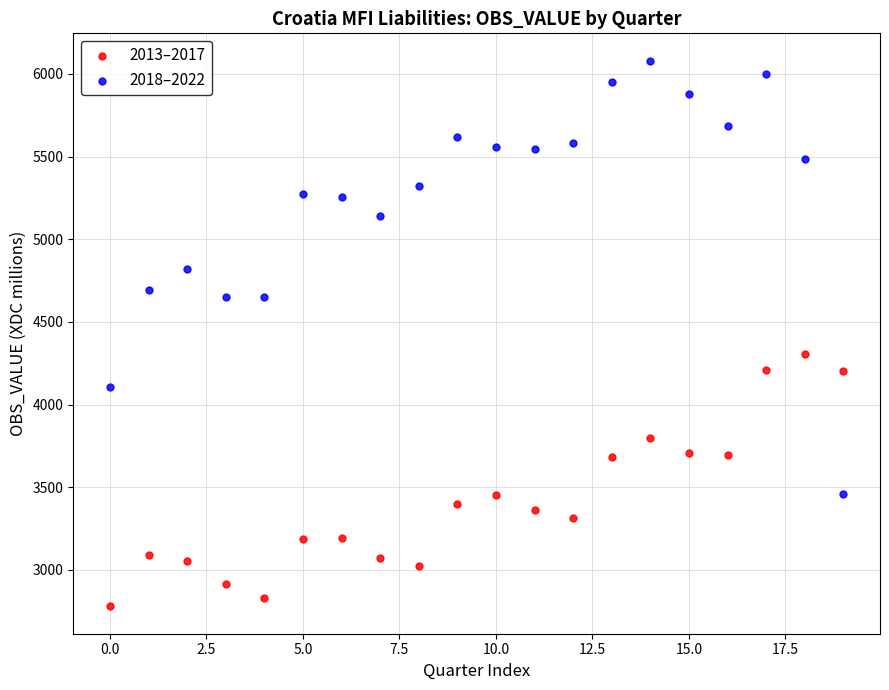

What are all the series names shown in the legend?

2013–2017, 2018–2022